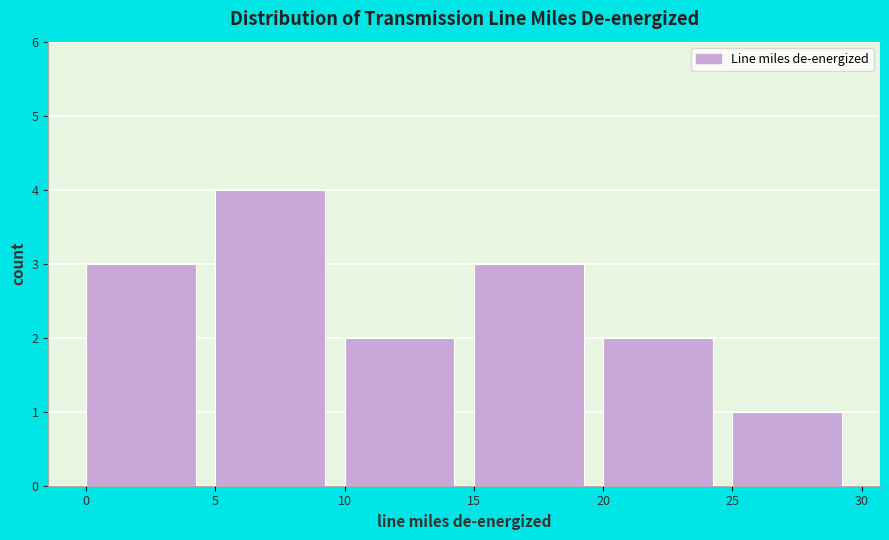

Reading left to right, list every bar in this chart as the range it spans on the x-axis followed by its height. The values are not printed on the chart, so give them approximately, as read against the axis.

0 to 5: 3
5 to 10: 4
10 to 15: 2
15 to 20: 3
20 to 25: 2
25 to 30: 1